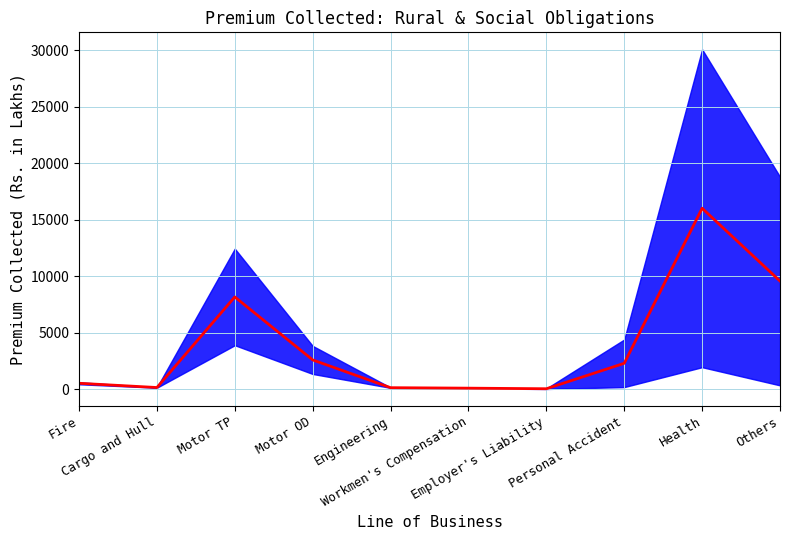

Reading left to right, extract all data points from this chart.

523.7	148.0	8161.5	2589.2	134.0	91.7	40.1	2290.8	16006.7	9566.4